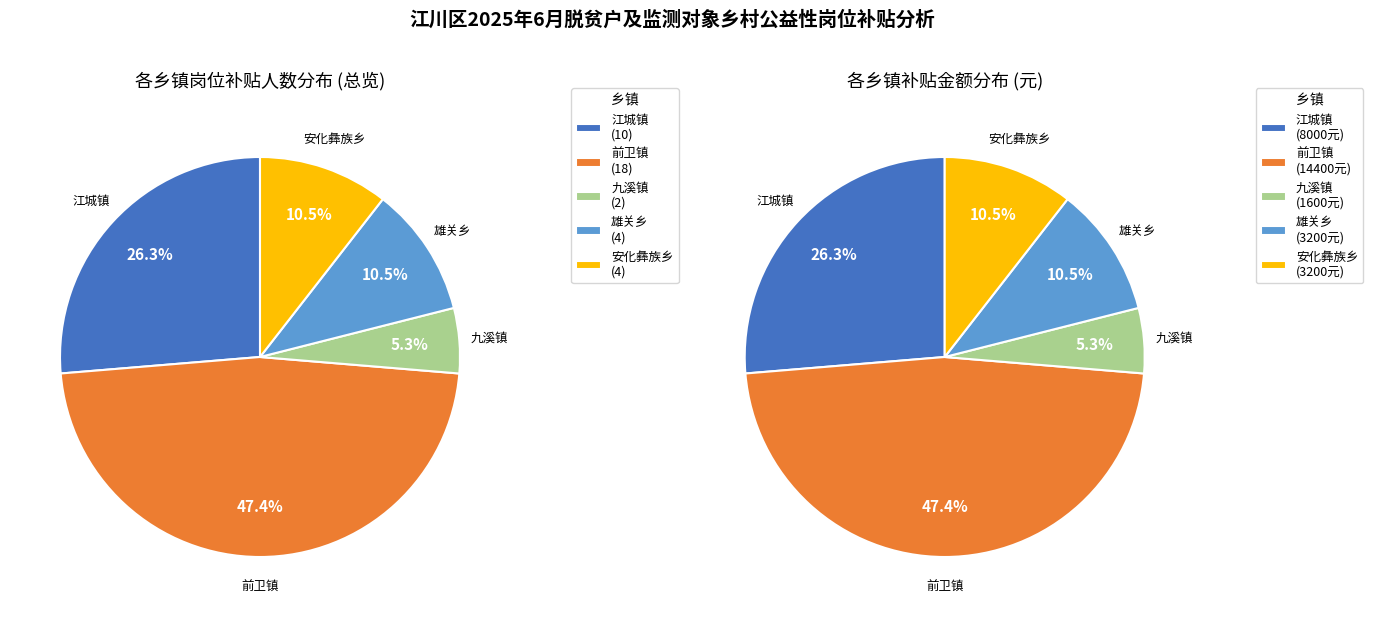

Does 九溪镇 account for over 50% of the chart?

No